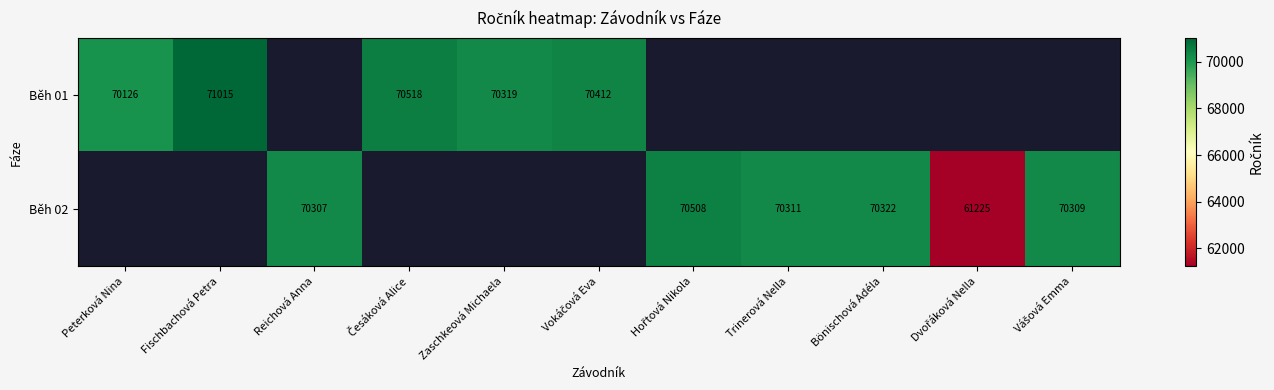

The value of Běh 01 at Zaschkeová Michaela is 34725. True or false?

False